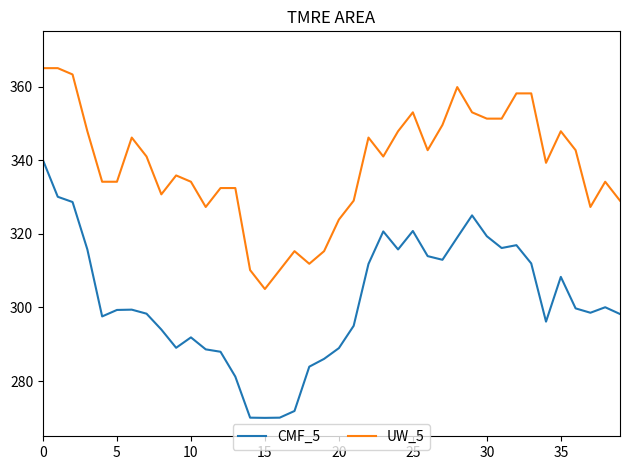

Which series has the largest total across all categories?

UW_5